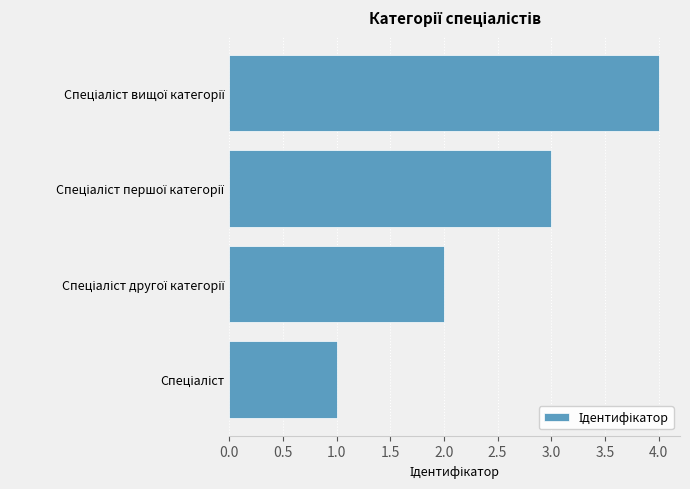

How many values are below 3?

2